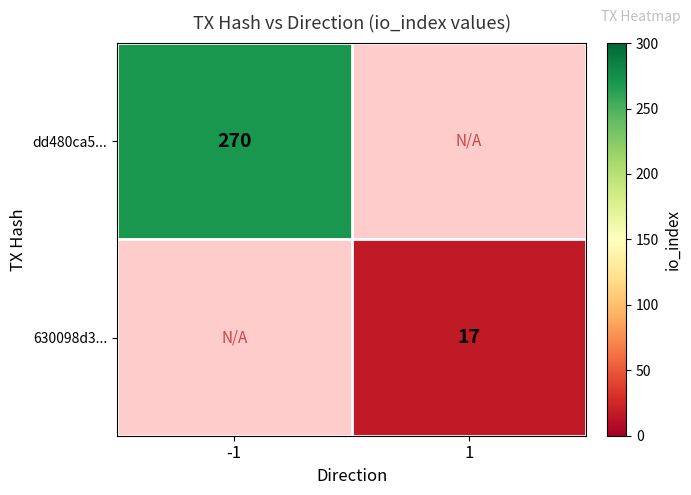

True or false: dd480ca5... has a value of 163 at -1.

False